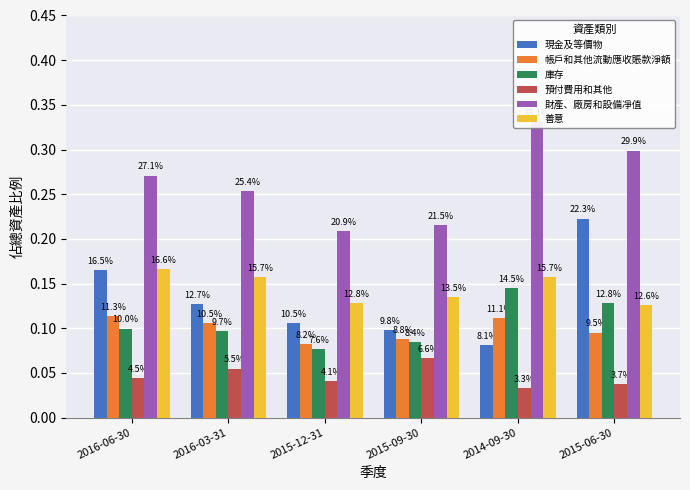

Which category has the highest value in the 庫存 series?

2014-09-30